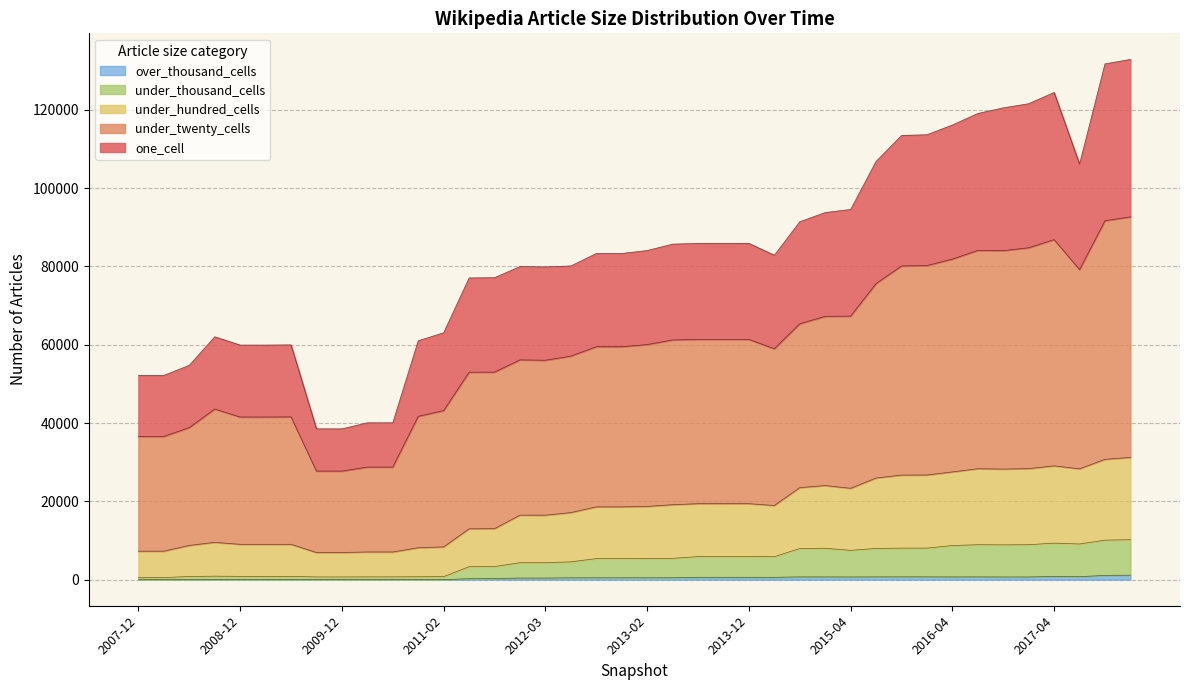

How many data points in one_cell are above 83329?

19